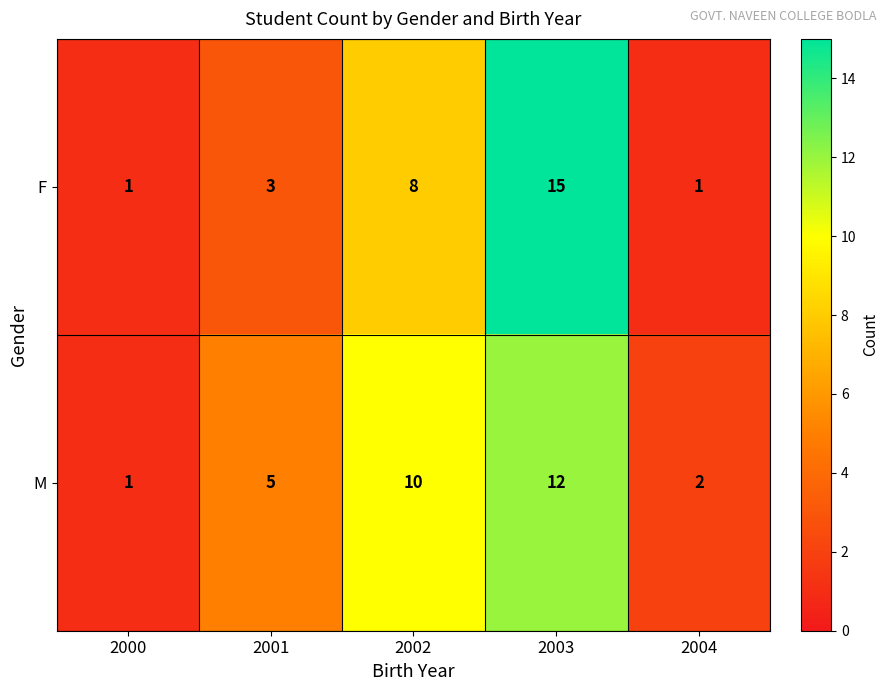

Which category has the highest value across all series?

2003